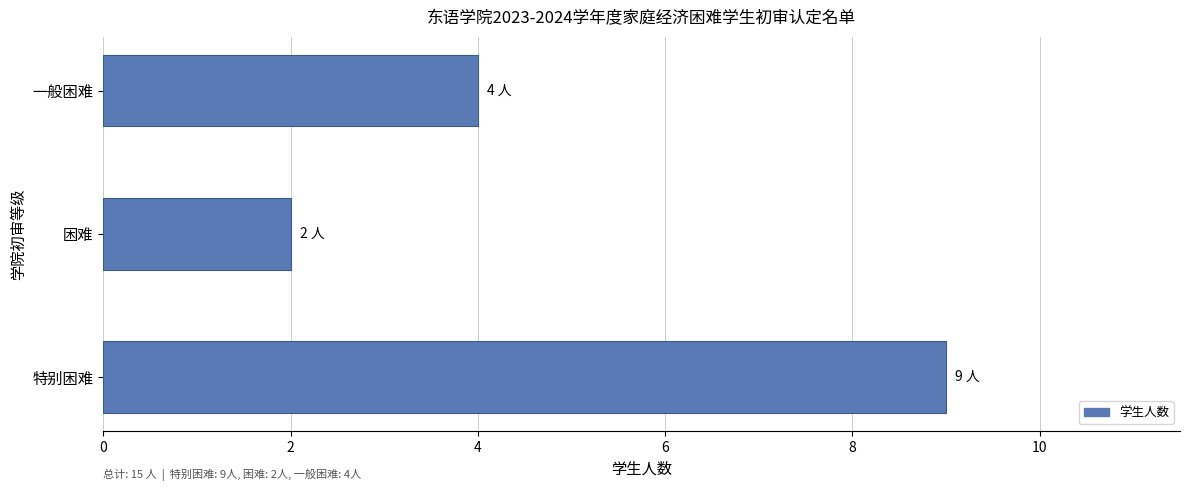

List the labels in order of value, largest first.

特别困难, 一般困难, 困难